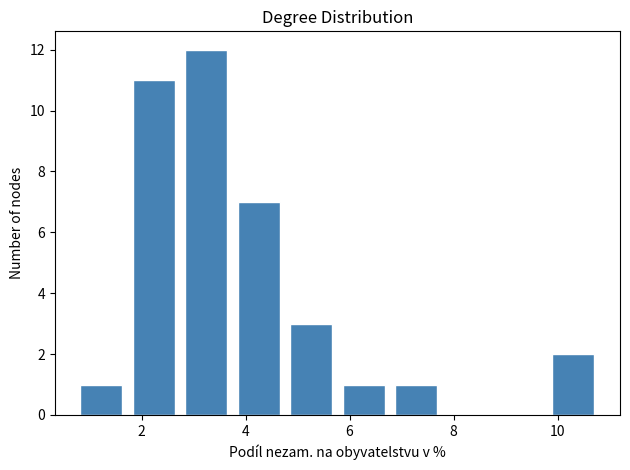

Reading left to right, list every bar in this chart as the range it spans on the x-axis followed by its height. Neither the bar edges nor the heights are printed on the chart, so give them approximately, as read against the axes.

0.8 to 1.8: 1
1.8 to 2.8: 11
2.8 to 3.8: 12
3.8 to 4.8: 7
4.8 to 5.8: 3
5.8 to 6.8: 1
6.8 to 7.8: 1
7.8 to 8.8: 0
8.8 to 10.0: 0
10.0 to 11.0: 2